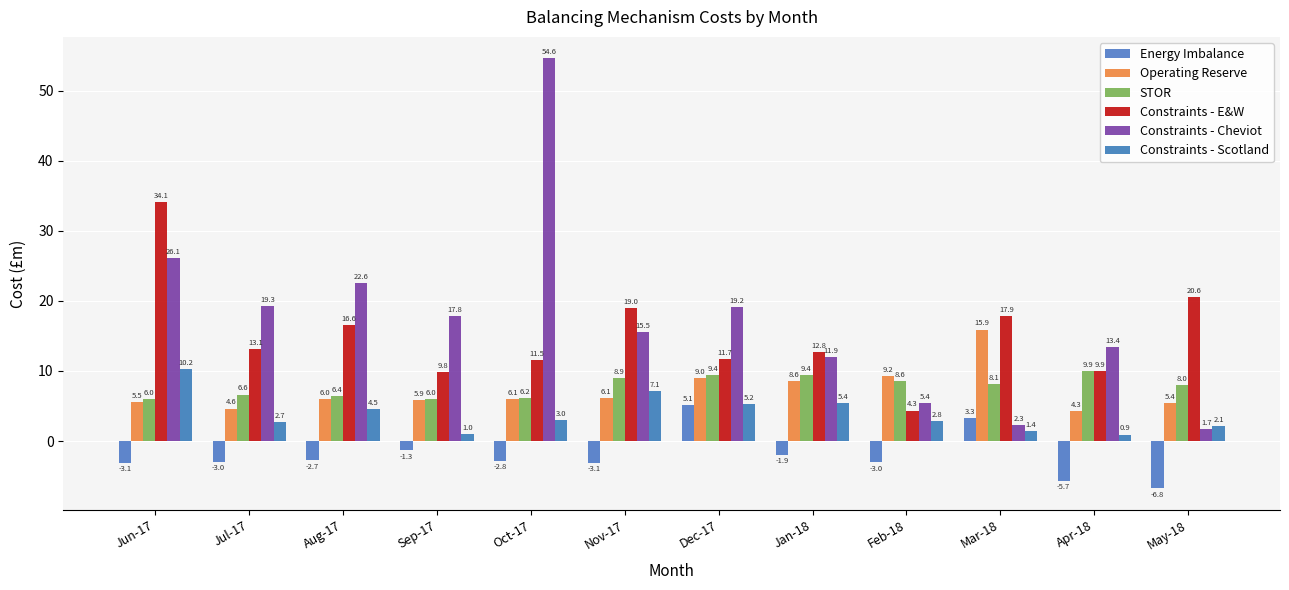

Reading right to left, transcribe all the data shown in this chart.

Energy Imbalance: May-18=-6.8	Apr-18=-5.7	Mar-18=3.3	Feb-18=-3.0	Jan-18=-1.9	Dec-17=5.1	Nov-17=-3.1	Oct-17=-2.8	Sep-17=-1.3	Aug-17=-2.7	Jul-17=-3.0	Jun-17=-3.1
Operating Reserve: May-18=5.4	Apr-18=4.3	Mar-18=15.9	Feb-18=9.2	Jan-18=8.6	Dec-17=9.0	Nov-17=6.1	Oct-17=6.1	Sep-17=5.9	Aug-17=6.0	Jul-17=4.6	Jun-17=5.5
STOR: May-18=8.0	Apr-18=9.9	Mar-18=8.1	Feb-18=8.6	Jan-18=9.4	Dec-17=9.4	Nov-17=8.9	Oct-17=6.2	Sep-17=6.0	Aug-17=6.4	Jul-17=6.6	Jun-17=6.0
Constraints - E&W: May-18=20.6	Apr-18=9.9	Mar-18=17.9	Feb-18=4.3	Jan-18=12.8	Dec-17=11.7	Nov-17=19.0	Oct-17=11.5	Sep-17=9.8	Aug-17=16.6	Jul-17=13.1	Jun-17=34.1
Constraints - Cheviot: May-18=1.7	Apr-18=13.4	Mar-18=2.3	Feb-18=5.4	Jan-18=11.9	Dec-17=19.2	Nov-17=15.5	Oct-17=54.6	Sep-17=17.8	Aug-17=22.6	Jul-17=19.3	Jun-17=26.1
Constraints - Scotland: May-18=2.1	Apr-18=0.9	Mar-18=1.4	Feb-18=2.8	Jan-18=5.4	Dec-17=5.2	Nov-17=7.1	Oct-17=3.0	Sep-17=1.0	Aug-17=4.5	Jul-17=2.7	Jun-17=10.2